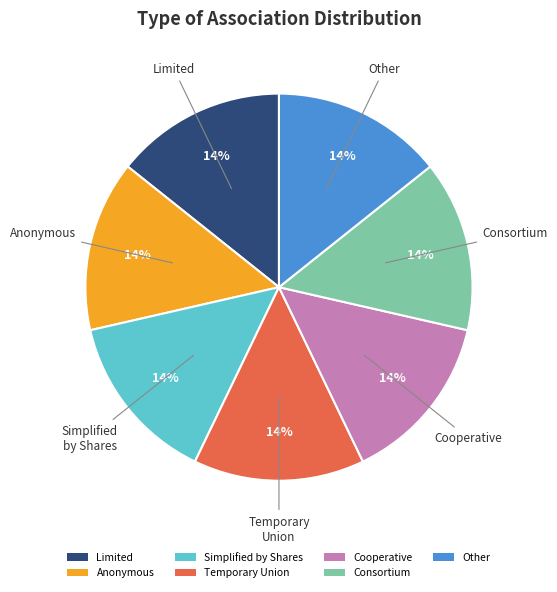

Is the sum of Consortium and Cooperative greater than half?

No